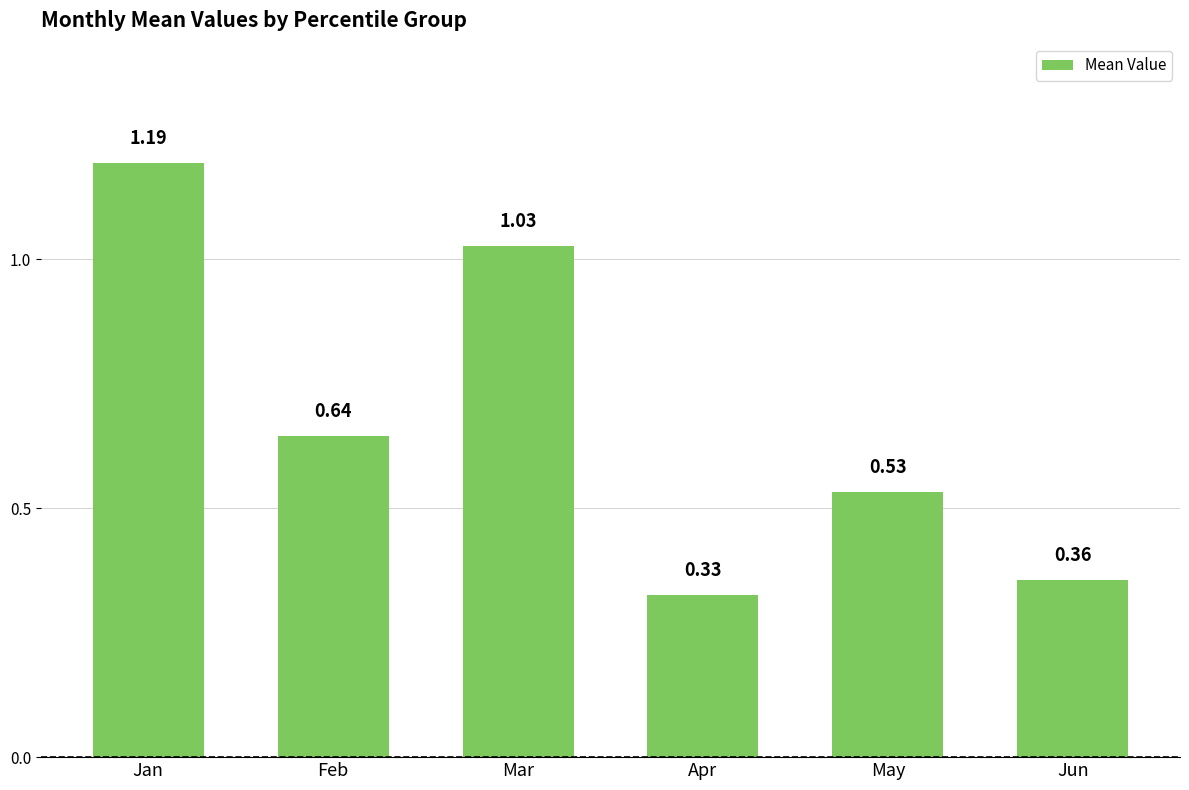

At which label is the value closest to 0?

Apr